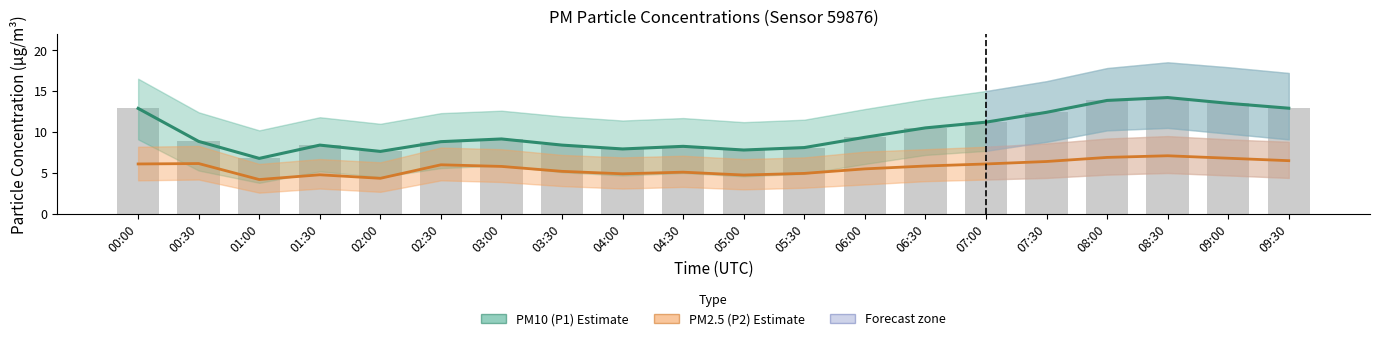

What is the value of the PM10 (P1) Estimate bar at the 16th from the left?

12.4